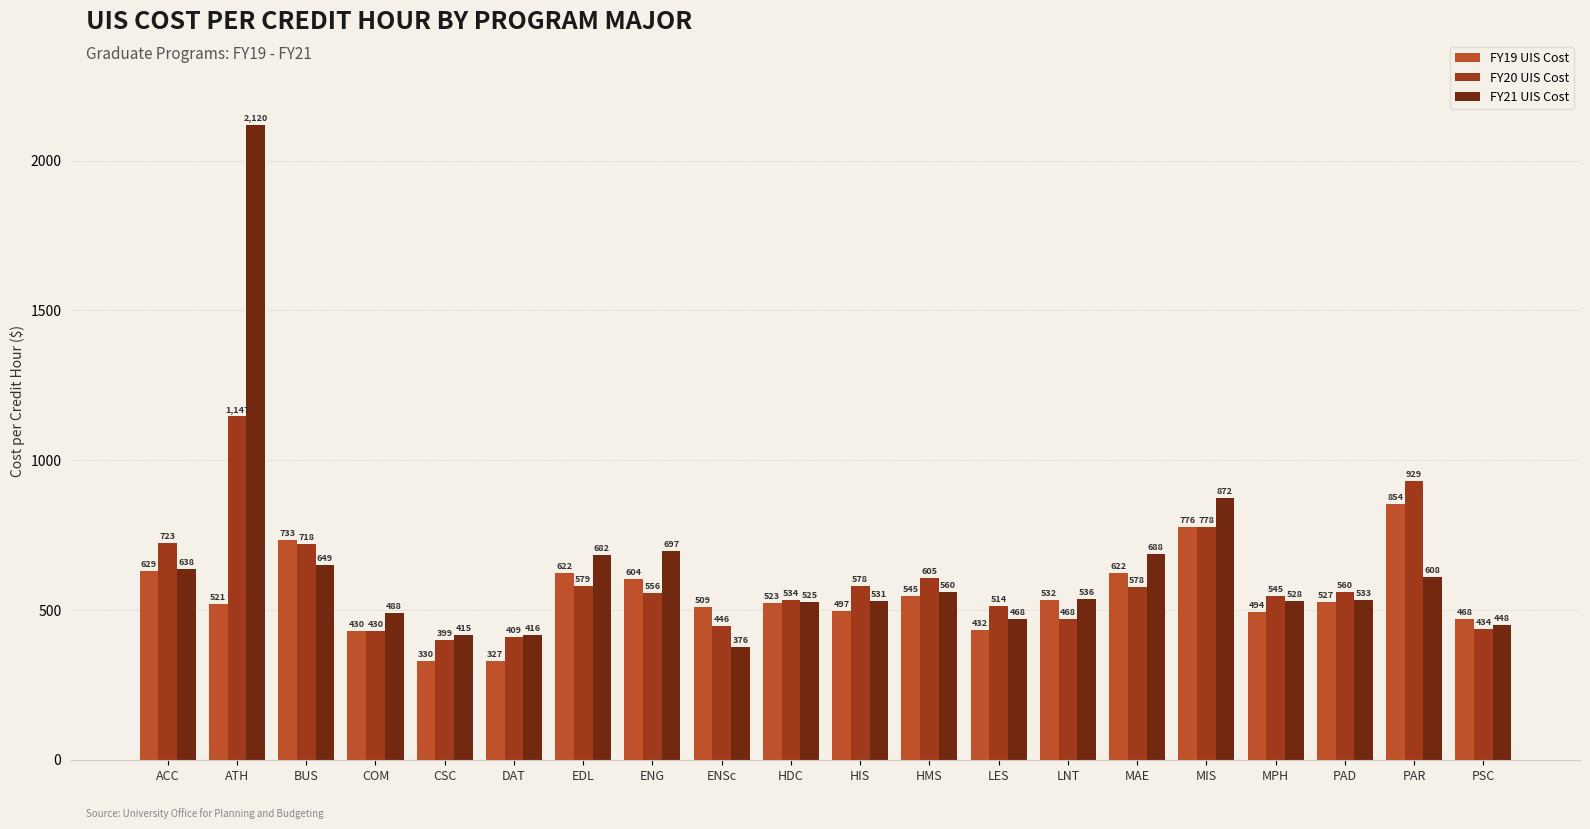

What is the total value across all series at PAR?

2391.3